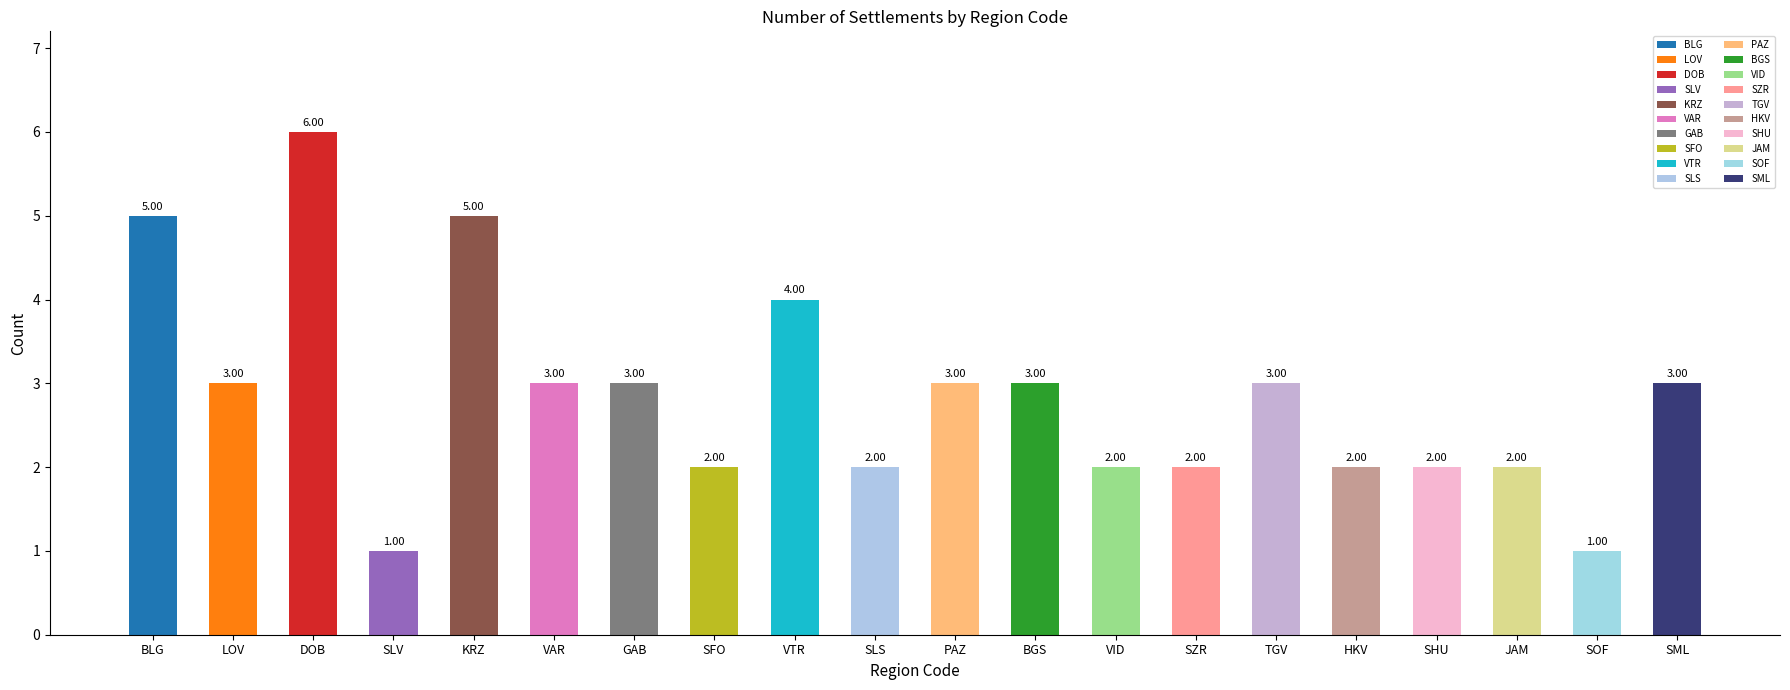

What is the difference between the maximum and minimum values?

5